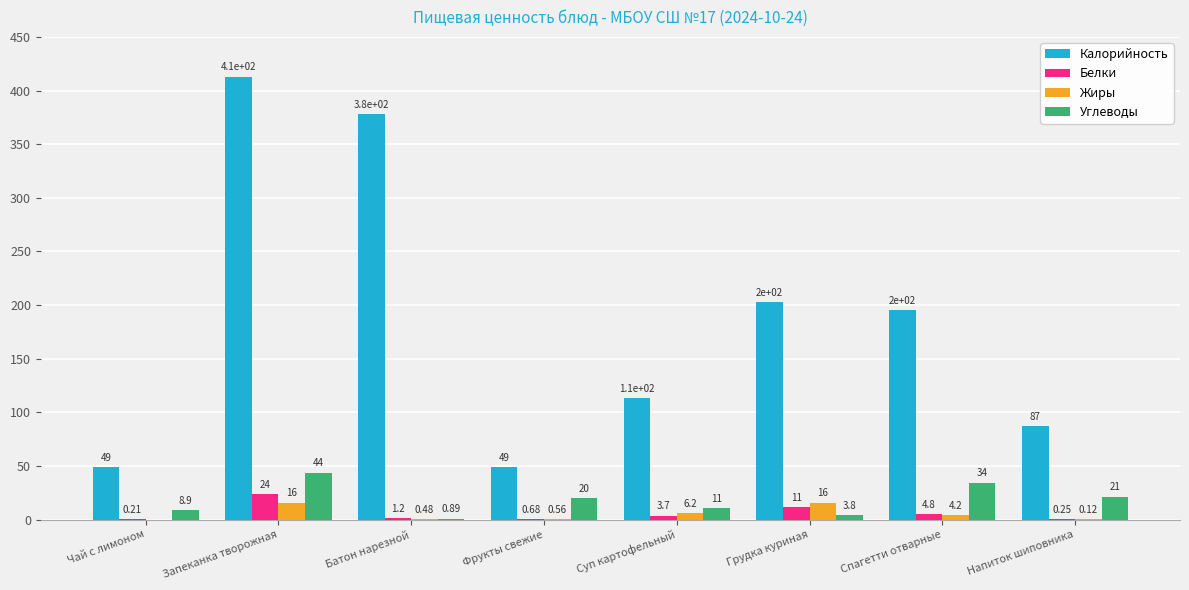

Is the value of Калорийность at Фрукты свежие greater than the value of Белки at Запеканка творожная?

Yes